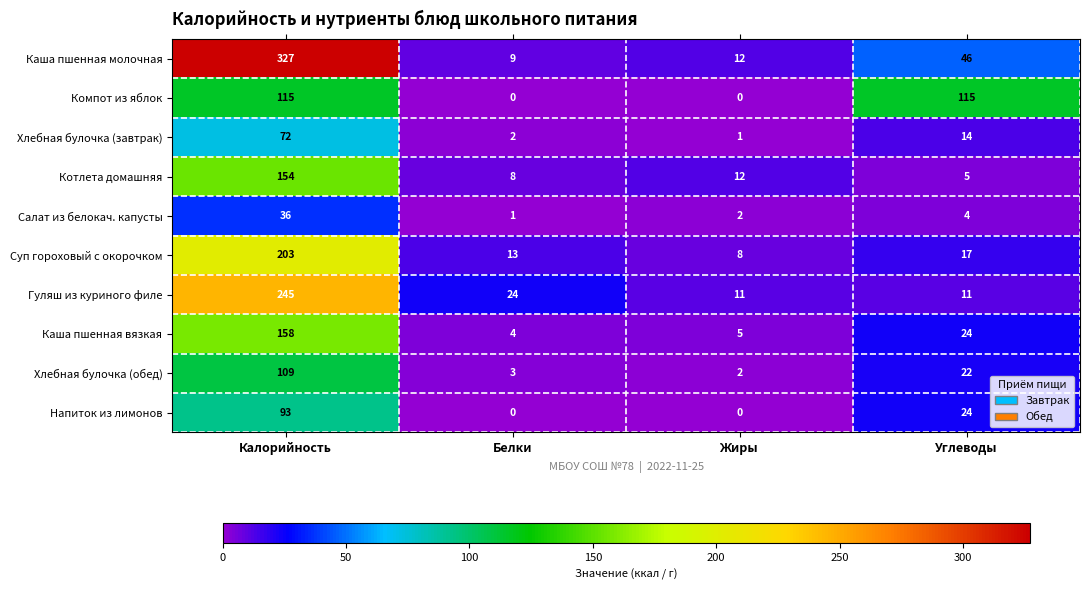

The Салат из белокач. капусты series shows 36 at Калорийность. True or false?

True